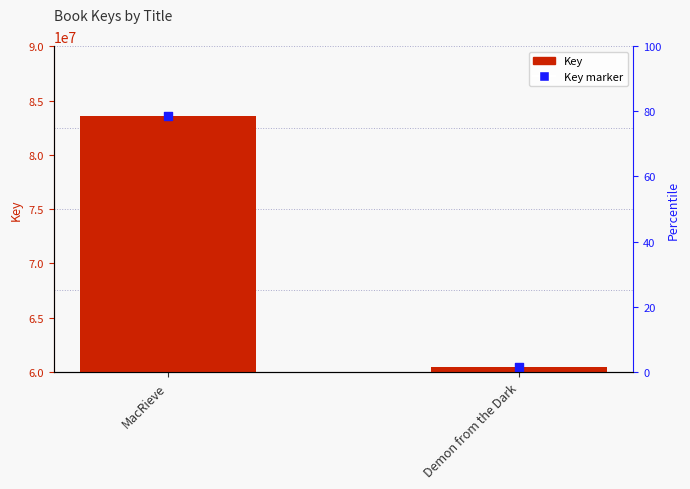

Which series contains the highest Y value?

Key